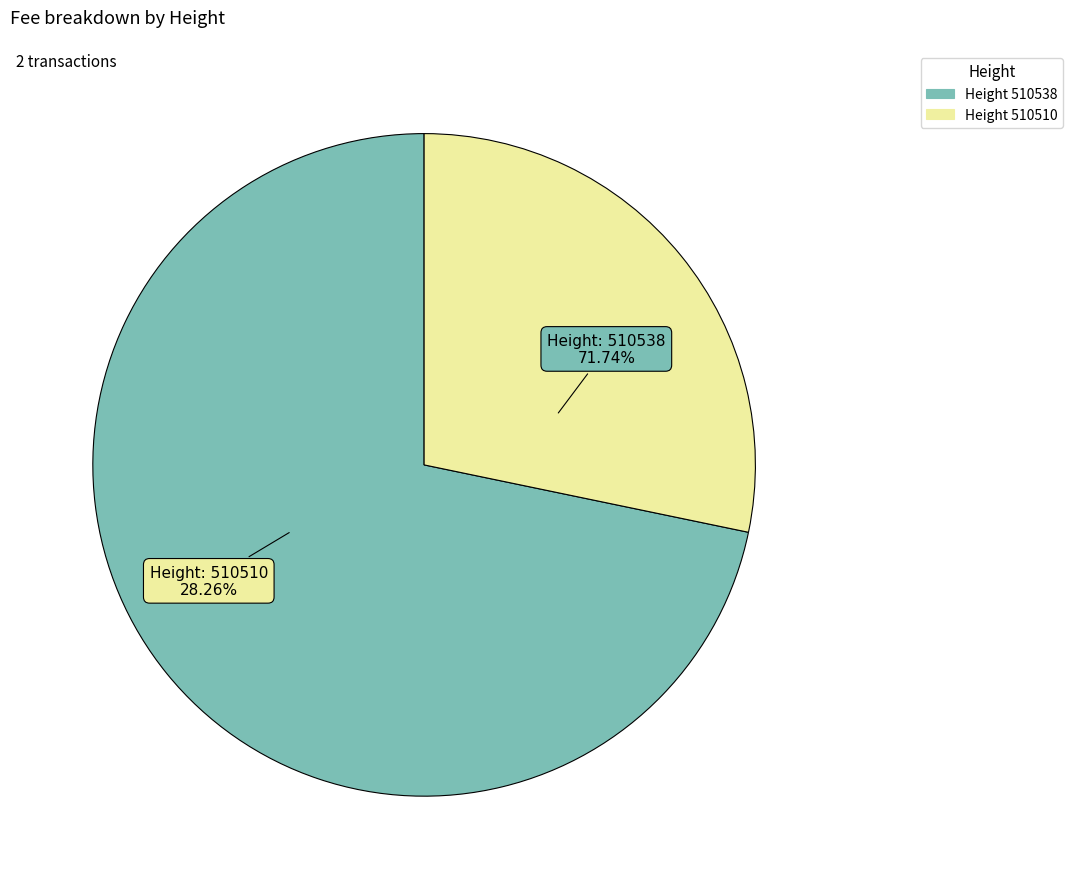

What percentage is the 510510 slice, to the nearest percent?

28%